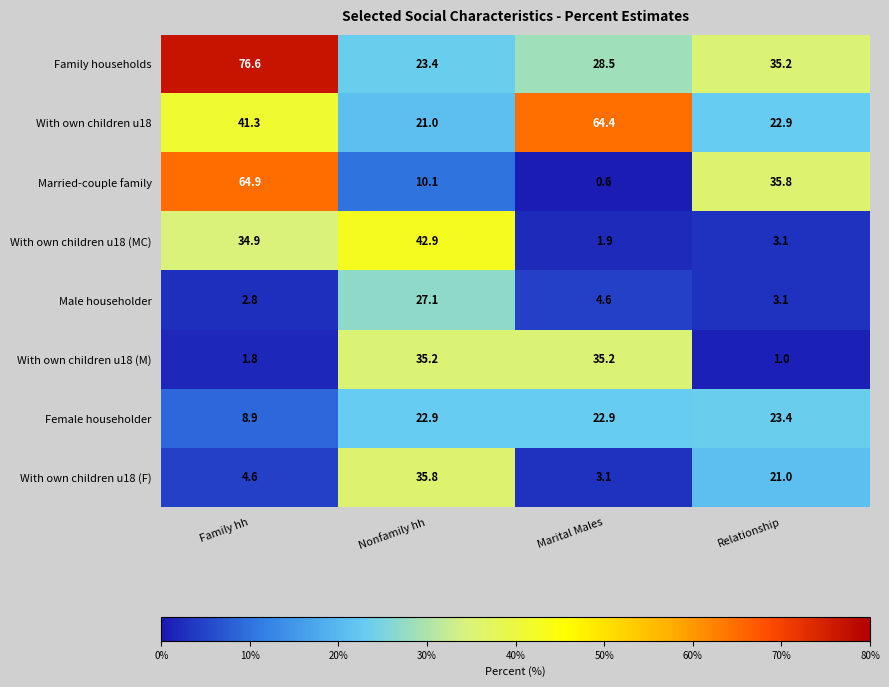

Where is With own children u18 (F) nearest to the value 19?

Relationship